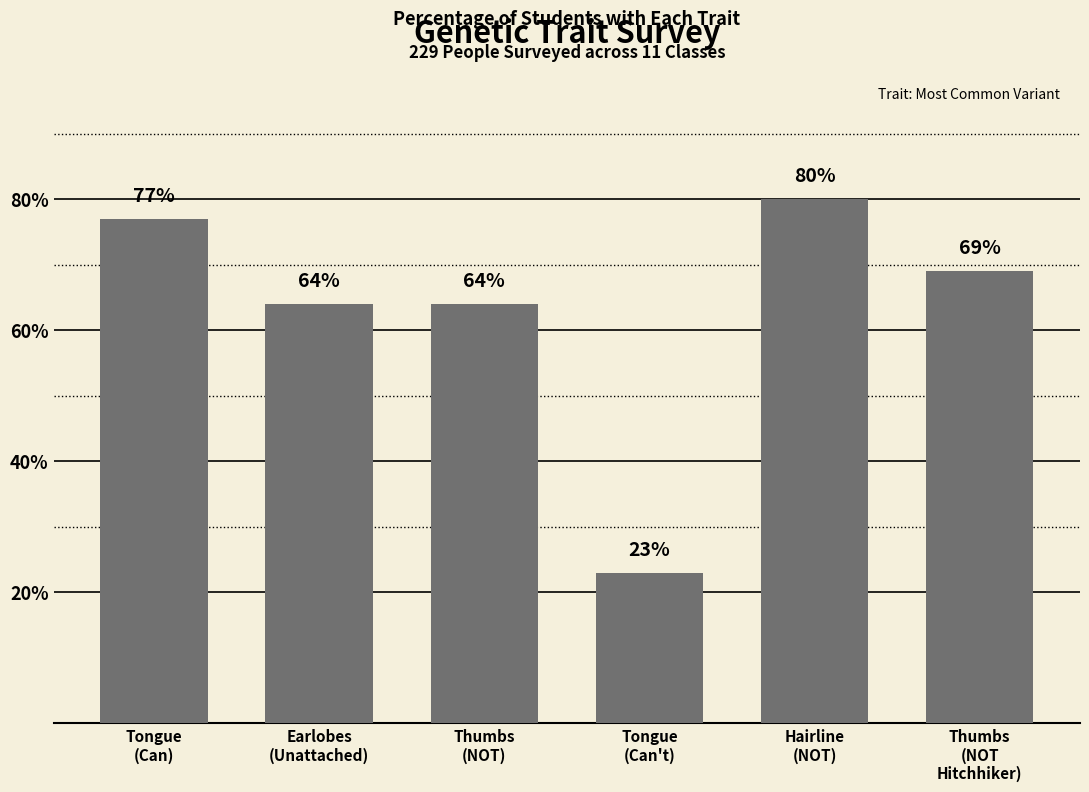

What is the difference between the second highest and second lowest values?

0.1